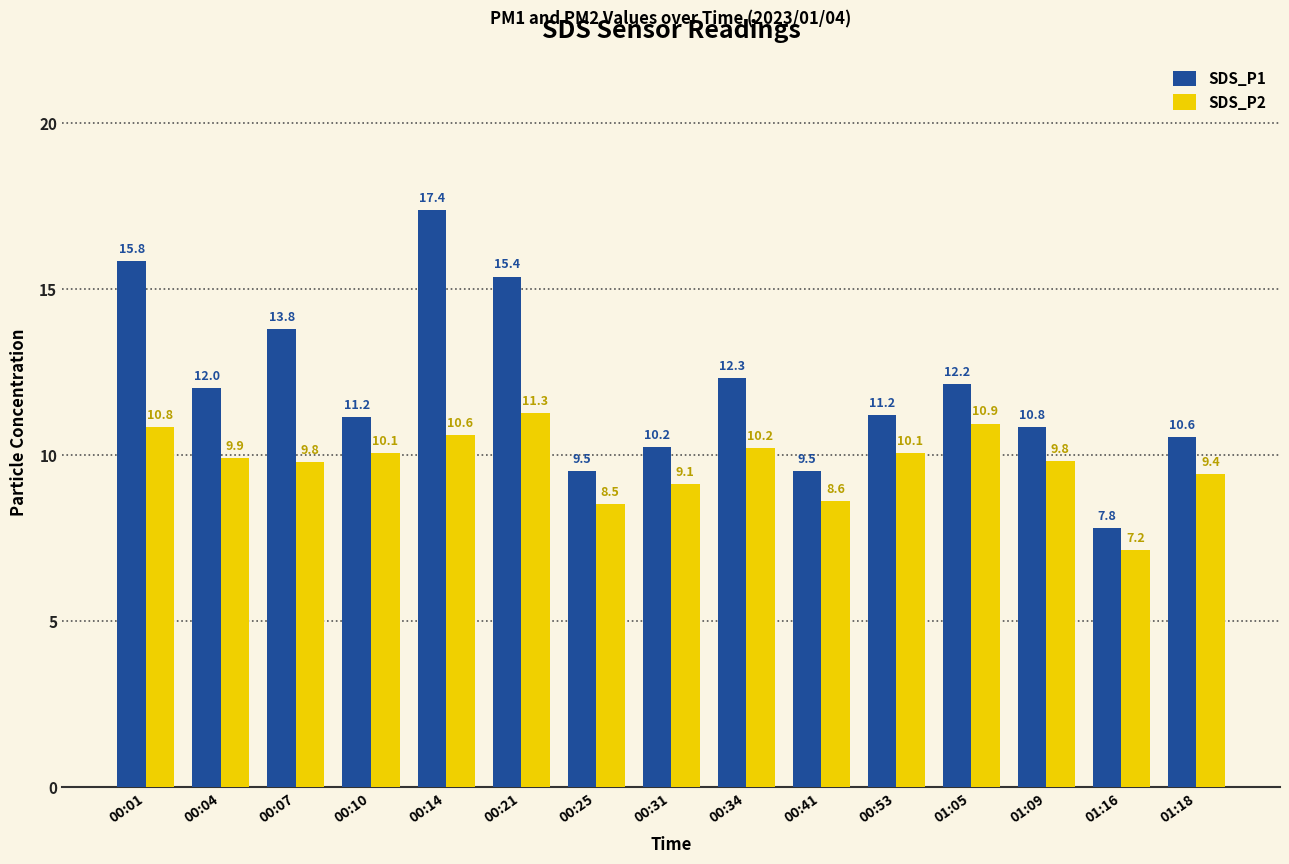

True or false: SDS_P1 has a value of 3.6 at 01:16.

False